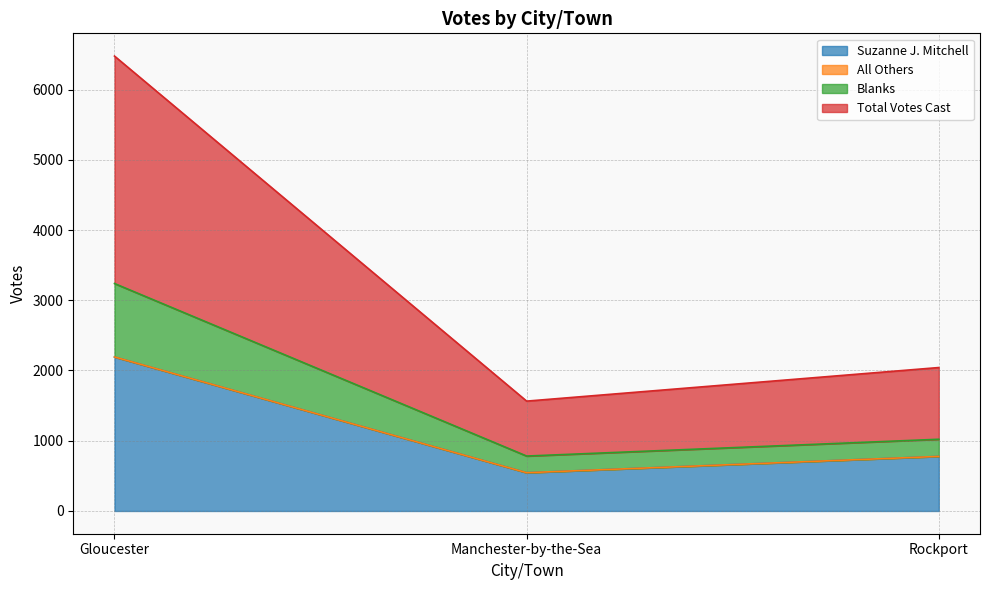

True or false: Suzanne J. Mitchell has a value of 804 at Manchester-by-the-Sea.

False